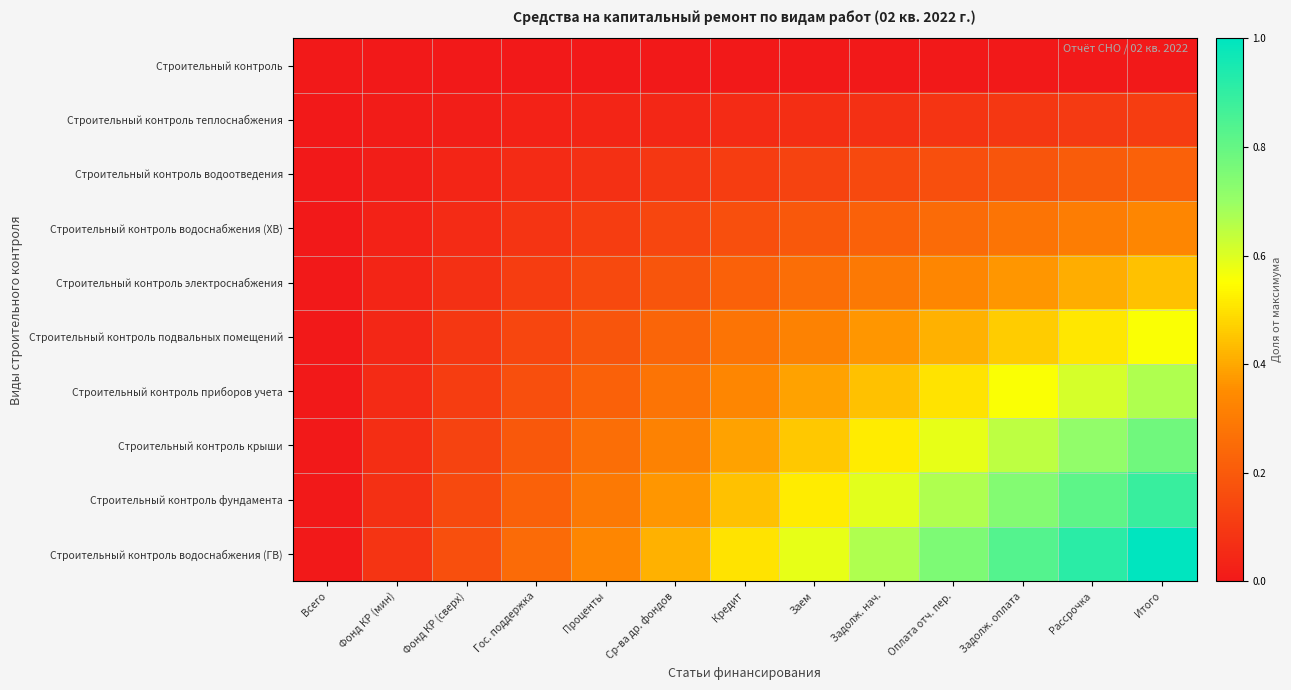

Reading left to right, what are all the values shown in this chart?

Строительный контроль: Всего=0.0	Фонд КР (мин)=0.0	Фонд КР (сверх)=0.0	Гос. поддержка=0.0	Проценты=0.0	Ср-ва др. фондов=0.0	Кредит=0.0	Заем=0.0	Задолж. нач.=0.0	Оплата отч. пер.=0.0	Задолж. оплата=0.0	Рассрочка=0.0	Итого=0.0
Строительный контроль теплоснабжения: Всего=0.0	Фонд КР (мин)=0.0	Фонд КР (сверх)=0.0	Гос. поддержка=0.0	Проценты=0.0	Ср-ва др. фондов=0.0	Кредит=0.1	Заем=0.1	Задолж. нач.=0.1	Оплата отч. пер.=0.1	Задолж. оплата=0.1	Рассрочка=0.1	Итого=0.1
Строительный контроль водоотведения: Всего=0.0	Фонд КР (мин)=0.0	Фонд КР (сверх)=0.0	Гос. поддержка=0.1	Проценты=0.1	Ср-ва др. фондов=0.1	Кредит=0.1	Заем=0.1	Задолж. нач.=0.1	Оплата отч. пер.=0.2	Задолж. оплата=0.2	Рассрочка=0.2	Итого=0.2
Строительный контроль водоснабжения (ХВ): Всего=0.0	Фонд КР (мин)=0.0	Фонд КР (сверх)=0.1	Гос. поддержка=0.1	Проценты=0.1	Ср-ва др. фондов=0.1	Кредит=0.2	Заем=0.2	Задолж. нач.=0.2	Оплата отч. пер.=0.2	Задолж. оплата=0.3	Рассрочка=0.3	Итого=0.3
Строительный контроль электроснабжения: Всего=0.0	Фонд КР (мин)=0.0	Фонд КР (сверх)=0.1	Гос. поддержка=0.1	Проценты=0.1	Ср-ва др. фондов=0.2	Кредит=0.2	Заем=0.3	Задолж. нач.=0.3	Оплата отч. пер.=0.3	Задолж. оплата=0.4	Рассрочка=0.4	Итого=0.4
Строительный контроль подвальных помещений: Всего=0.0	Фонд КР (мин)=0.0	Фонд КР (сверх)=0.1	Гос. поддержка=0.1	Проценты=0.2	Ср-ва др. фондов=0.2	Кредит=0.3	Заем=0.3	Задолж. нач.=0.4	Оплата отч. пер.=0.4	Задолж. оплата=0.5	Рассрочка=0.5	Итого=0.6
Строительный контроль приборов учета: Всего=0.0	Фонд КР (мин)=0.1	Фонд КР (сверх)=0.1	Гос. поддержка=0.2	Проценты=0.2	Ср-ва др. фондов=0.3	Кредит=0.3	Заем=0.4	Задолж. нач.=0.4	Оплата отч. пер.=0.5	Задолж. оплата=0.6	Рассрочка=0.6	Итого=0.7
Строительный контроль крыши: Всего=0.0	Фонд КР (мин)=0.1	Фонд КР (сверх)=0.1	Гос. поддержка=0.2	Проценты=0.3	Ср-ва др. фондов=0.3	Кредит=0.4	Заем=0.5	Задолж. нач.=0.5	Оплата отч. пер.=0.6	Задолж. оплата=0.6	Рассрочка=0.7	Итого=0.8
Строительный контроль фундамента: Всего=0.0	Фонд КР (мин)=0.1	Фонд КР (сверх)=0.1	Гос. поддержка=0.2	Проценты=0.3	Ср-ва др. фондов=0.4	Кредит=0.4	Заем=0.5	Задолж. нач.=0.6	Оплата отч. пер.=0.7	Задолж. оплата=0.7	Рассрочка=0.8	Итого=0.9
Строительный контроль водоснабжения (ГВ): Всего=0.0	Фонд КР (мин)=0.1	Фонд КР (сверх)=0.2	Гос. поддержка=0.2	Проценты=0.3	Ср-ва др. фондов=0.4	Кредит=0.5	Заем=0.6	Задолж. нач.=0.7	Оплата отч. пер.=0.8	Задолж. оплата=0.8	Рассрочка=0.9	Итого=1.0